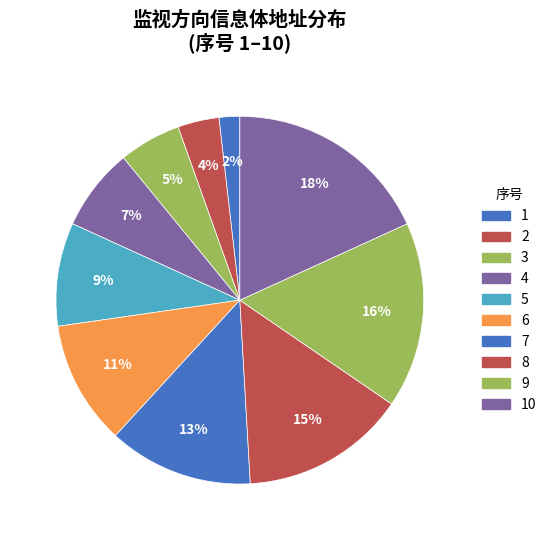

How many slices are in this pie chart?

10